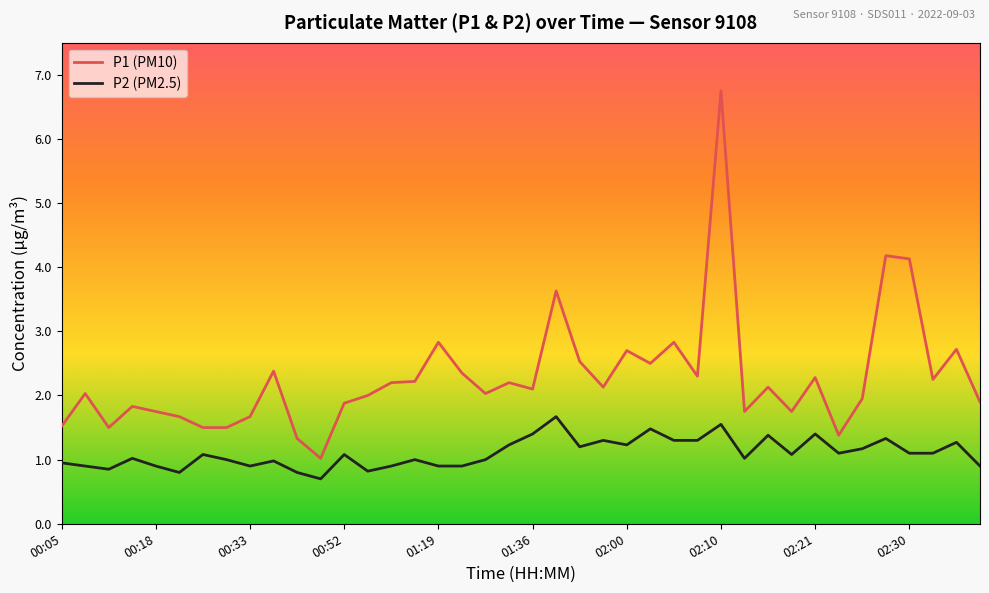

What is the highest value of the P1 (PM10) series?

6.8